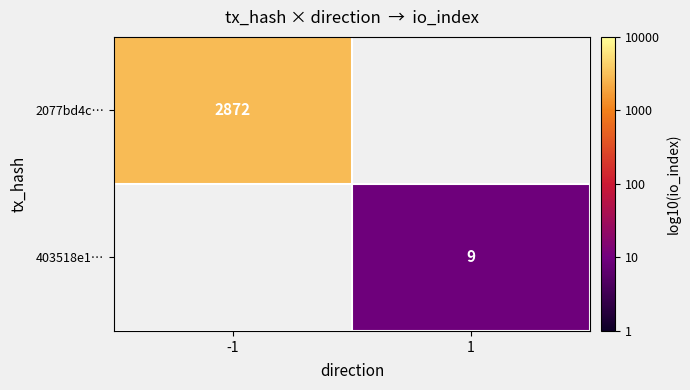

Rank the categories by 2077bd4c… value from highest to lowest.

-1, 1